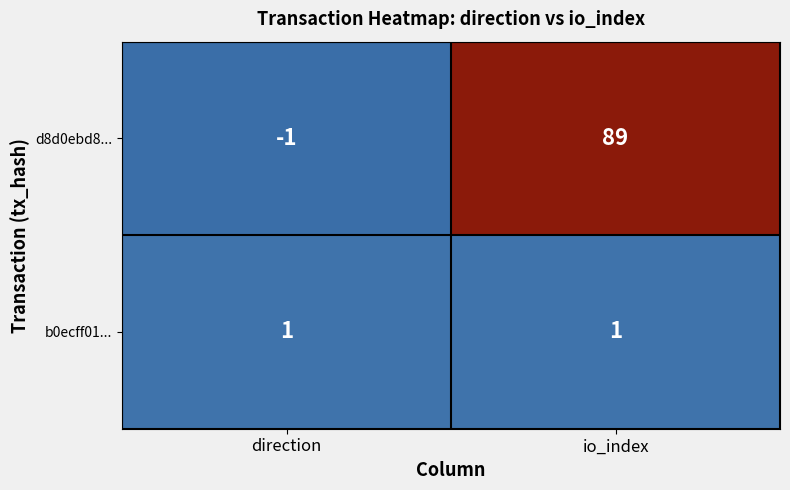

Reading left to right, list all the values displayed in this chart.

d8d0ebd8...: direction=-1	io_index=89
b0ecff01...: direction=1	io_index=1